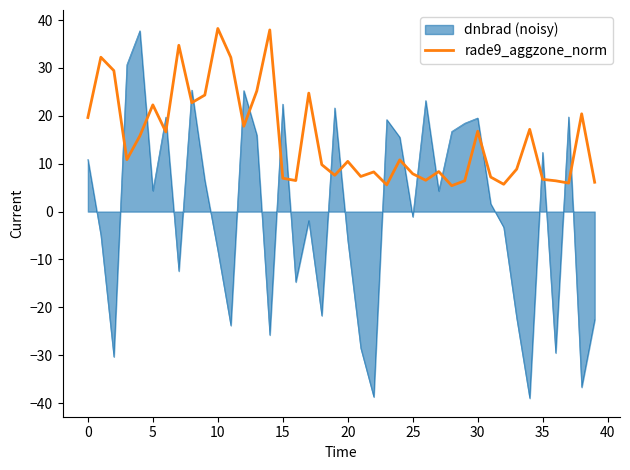

List the series in order of their overall mean, lowest first.

dnbrad (noisy), rade9_aggzone_norm